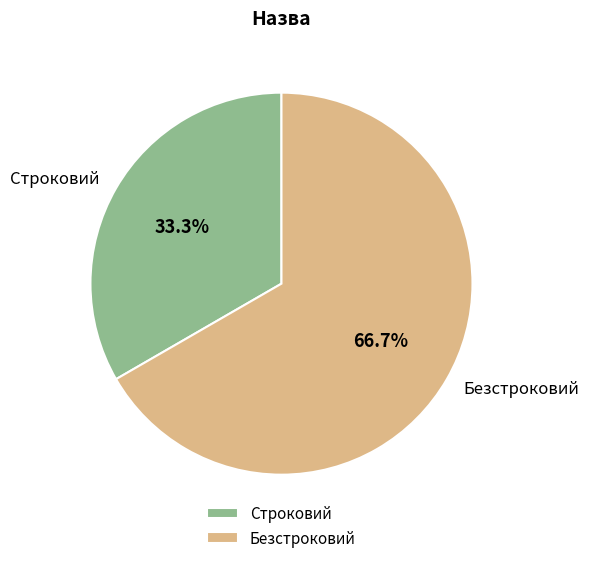

To the nearest percent, what is the combined percentage of Безстроковий and Строковий?

100%